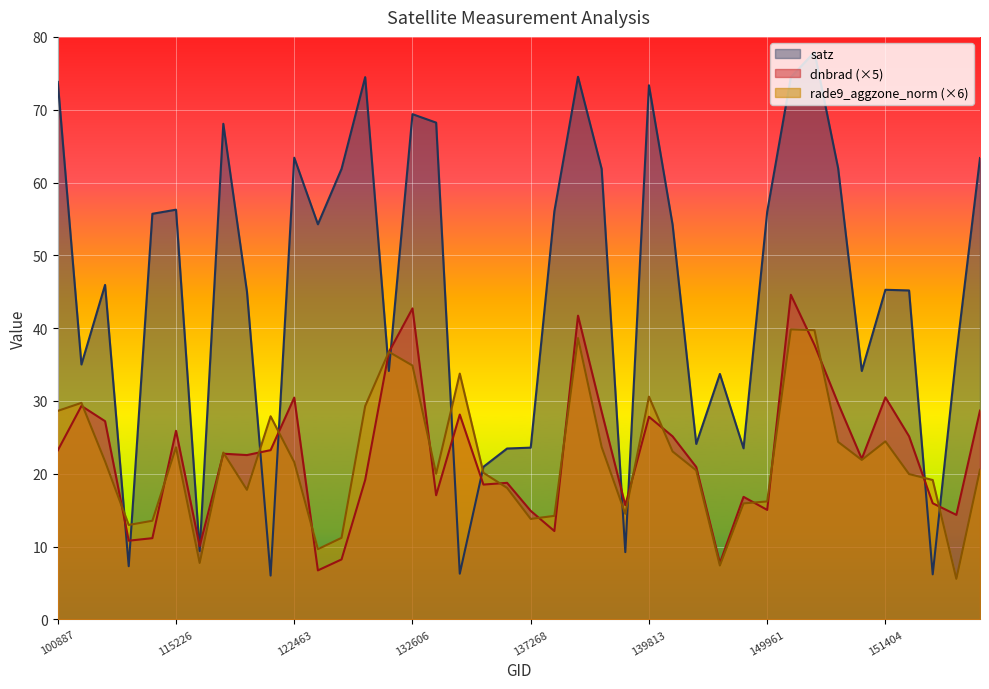

The satz series shows 97.6 at 132798. True or false?

False